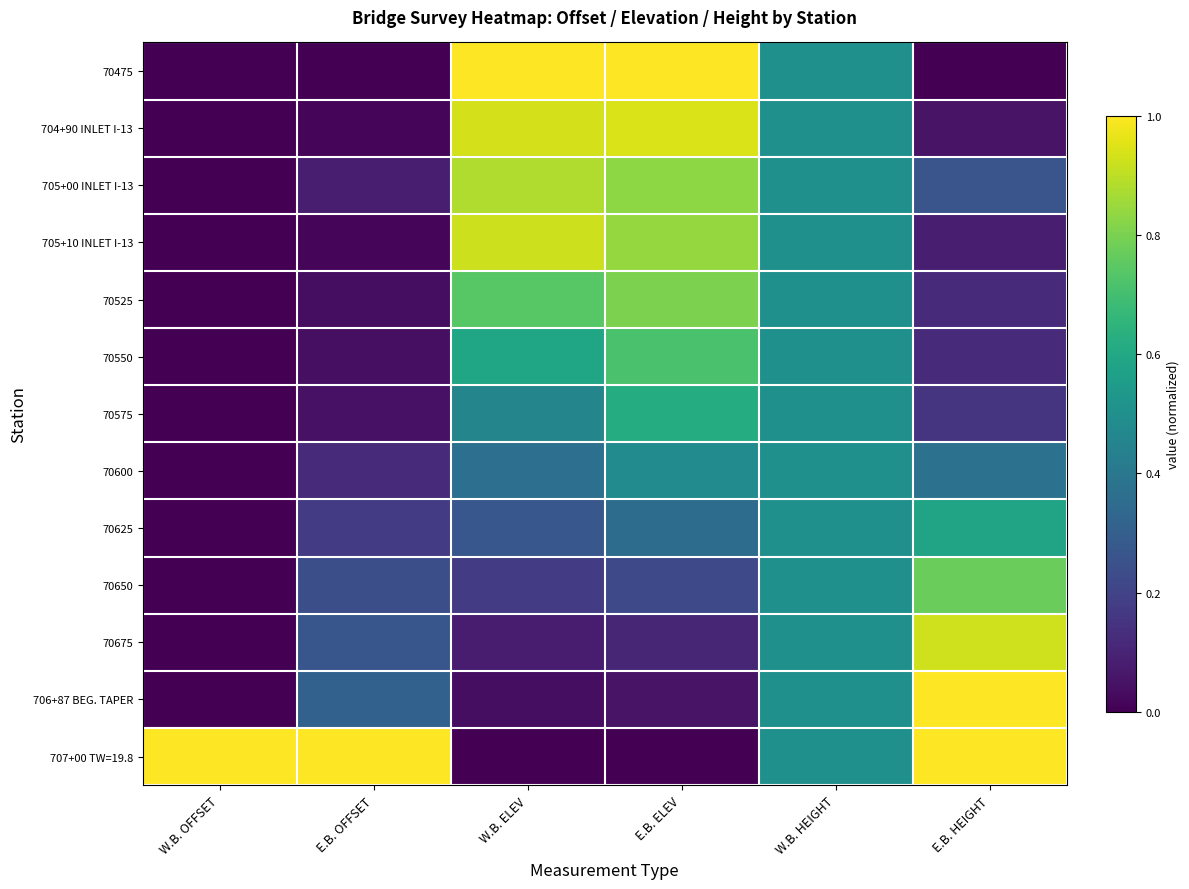

Reading left to right, list all the values displayed in this chart.

70475: W.B. OFFSET=0.0	E.B. OFFSET=0.0	W.B. ELEV=1.0	E.B. ELEV=1.0	W.B. HEIGHT=0.5	E.B. HEIGHT=0.0
704+90 INLET I-13: W.B. OFFSET=0.0	E.B. OFFSET=0.0	W.B. ELEV=0.9	E.B. ELEV=0.9	W.B. HEIGHT=0.5	E.B. HEIGHT=0.1
705+00 INLET I-13: W.B. OFFSET=0.0	E.B. OFFSET=0.1	W.B. ELEV=0.9	E.B. ELEV=0.8	W.B. HEIGHT=0.5	E.B. HEIGHT=0.3
705+10 INLET I-13: W.B. OFFSET=0.0	E.B. OFFSET=0.0	W.B. ELEV=0.9	E.B. ELEV=0.8	W.B. HEIGHT=0.5	E.B. HEIGHT=0.1
70525: W.B. OFFSET=0.0	E.B. OFFSET=0.0	W.B. ELEV=0.7	E.B. ELEV=0.8	W.B. HEIGHT=0.5	E.B. HEIGHT=0.1
70550: W.B. OFFSET=0.0	E.B. OFFSET=0.0	W.B. ELEV=0.6	E.B. ELEV=0.7	W.B. HEIGHT=0.5	E.B. HEIGHT=0.1
70575: W.B. OFFSET=0.0	E.B. OFFSET=0.0	W.B. ELEV=0.5	E.B. ELEV=0.6	W.B. HEIGHT=0.5	E.B. HEIGHT=0.2
70600: W.B. OFFSET=0.0	E.B. OFFSET=0.1	W.B. ELEV=0.4	E.B. ELEV=0.5	W.B. HEIGHT=0.5	E.B. HEIGHT=0.4
70625: W.B. OFFSET=0.0	E.B. OFFSET=0.2	W.B. ELEV=0.3	E.B. ELEV=0.4	W.B. HEIGHT=0.5	E.B. HEIGHT=0.6
70650: W.B. OFFSET=0.0	E.B. OFFSET=0.2	W.B. ELEV=0.2	E.B. ELEV=0.2	W.B. HEIGHT=0.5	E.B. HEIGHT=0.8
70675: W.B. OFFSET=0.0	E.B. OFFSET=0.3	W.B. ELEV=0.1	E.B. ELEV=0.1	W.B. HEIGHT=0.5	E.B. HEIGHT=0.9
706+87 BEG. TAPER: W.B. OFFSET=0.0	E.B. OFFSET=0.3	W.B. ELEV=0.0	E.B. ELEV=0.1	W.B. HEIGHT=0.5	E.B. HEIGHT=1.0
707+00 TW=19.8: W.B. OFFSET=1.0	E.B. OFFSET=1.0	W.B. ELEV=0.0	E.B. ELEV=0.0	W.B. HEIGHT=0.5	E.B. HEIGHT=1.0